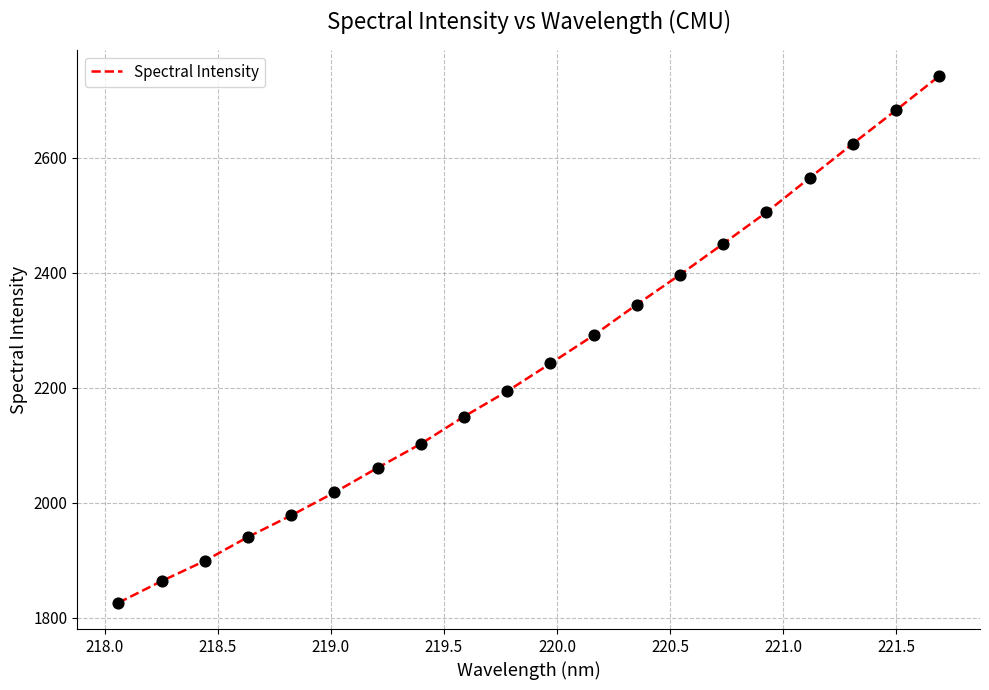

What is the minimum value shown in the chart?

1825.8